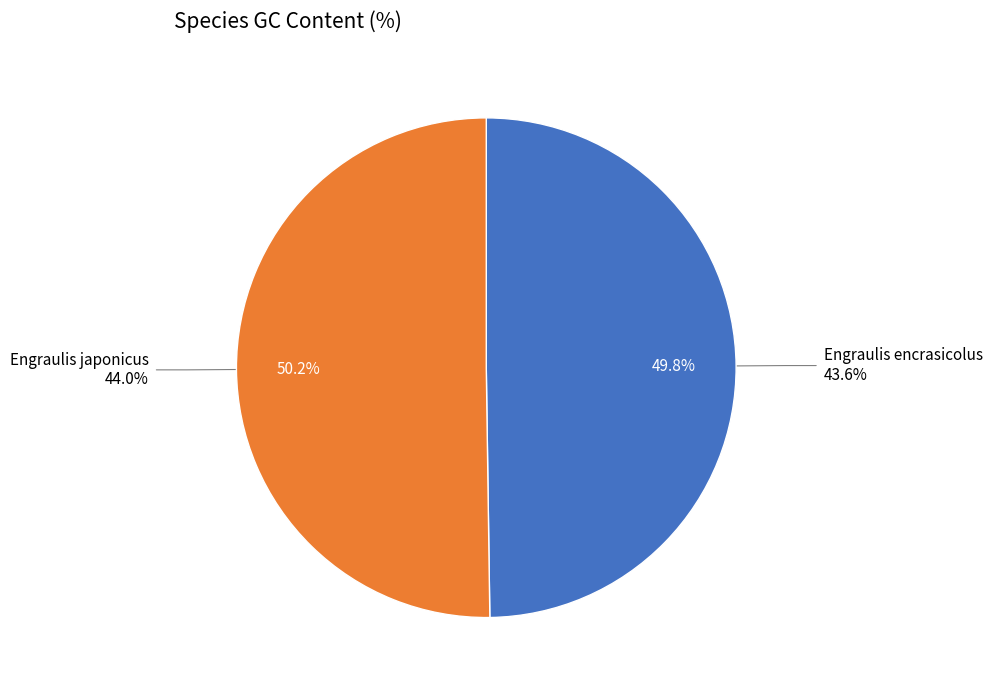

Which has a higher value, Engraulis encrasicolus or Engraulis japonicus?

Engraulis japonicus